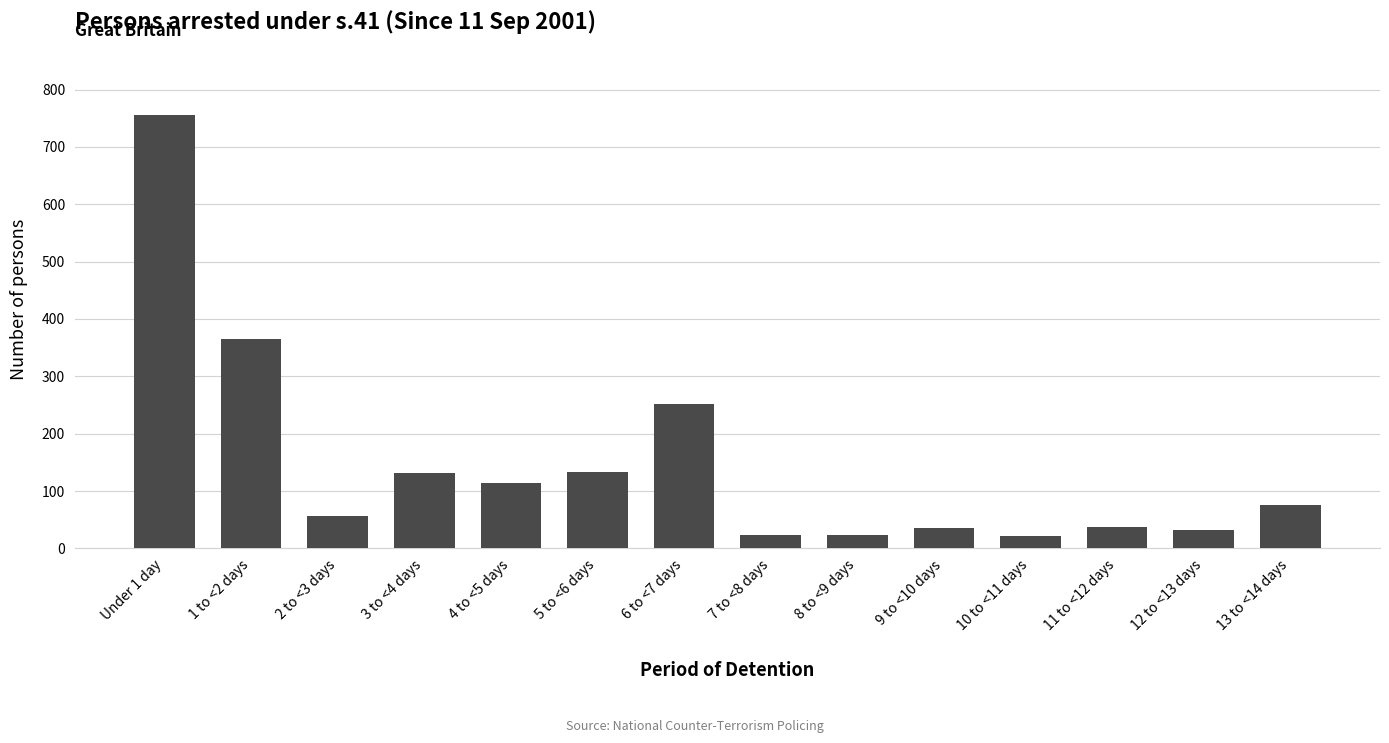

Count the number of categories in the chart.

14